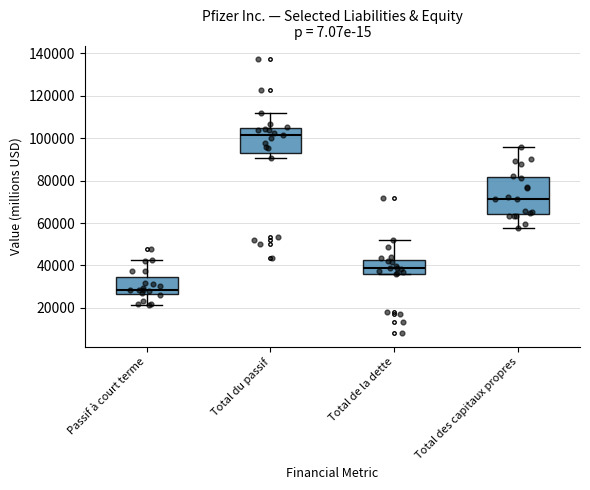

Comparing the boxes themselves (not the whiskers), which one is the tallest?

Total des capitaux propres